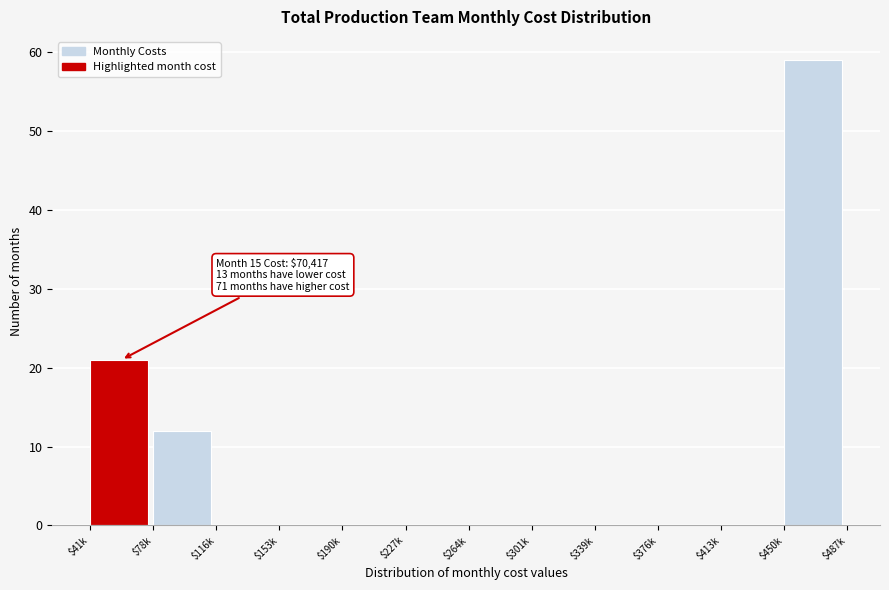

Which category has the highest value across all series?

$450k